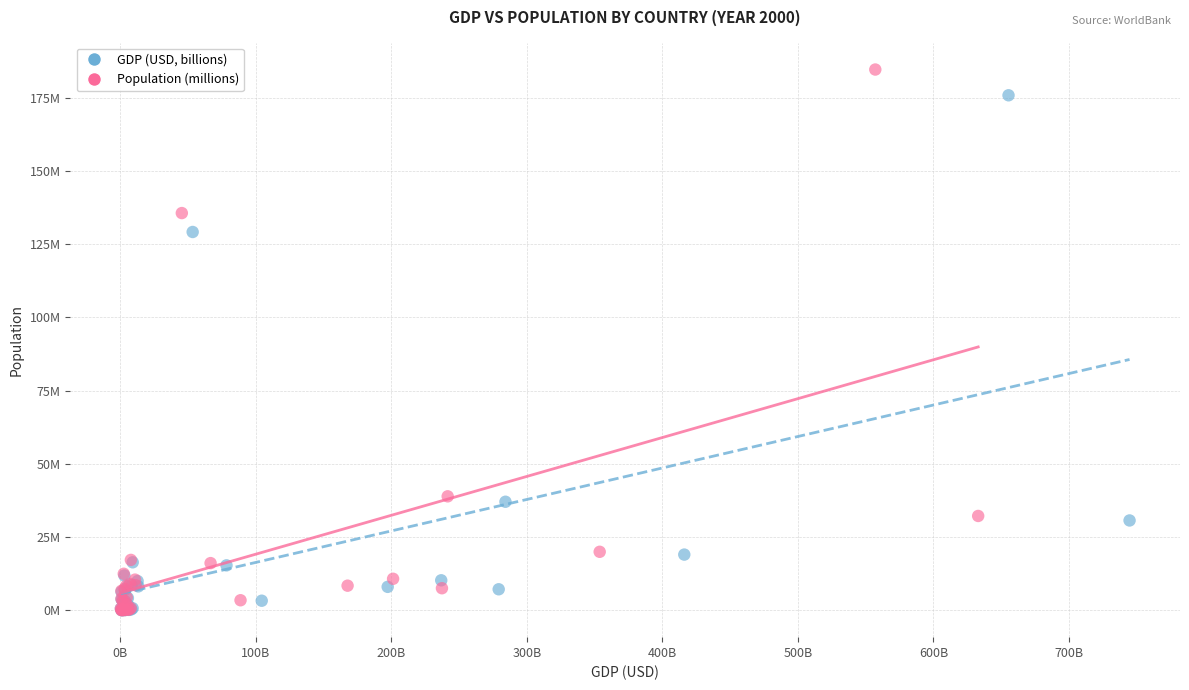

What are all the series names shown in the legend?

GDP (USD, billions), Population (millions)